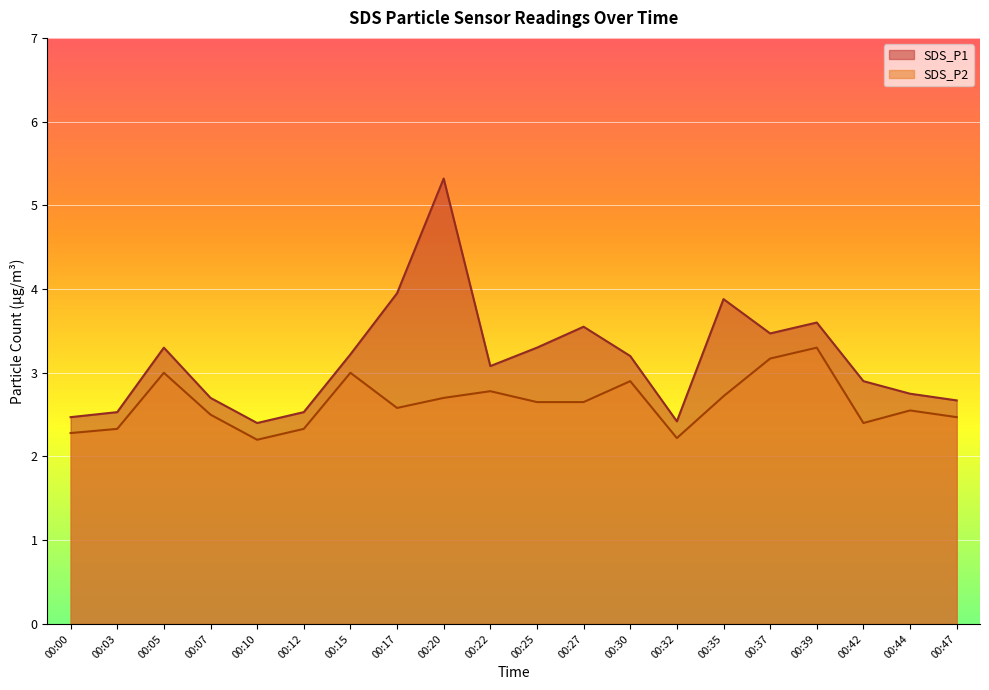

At which category is the sum across all series the highest?

00:20